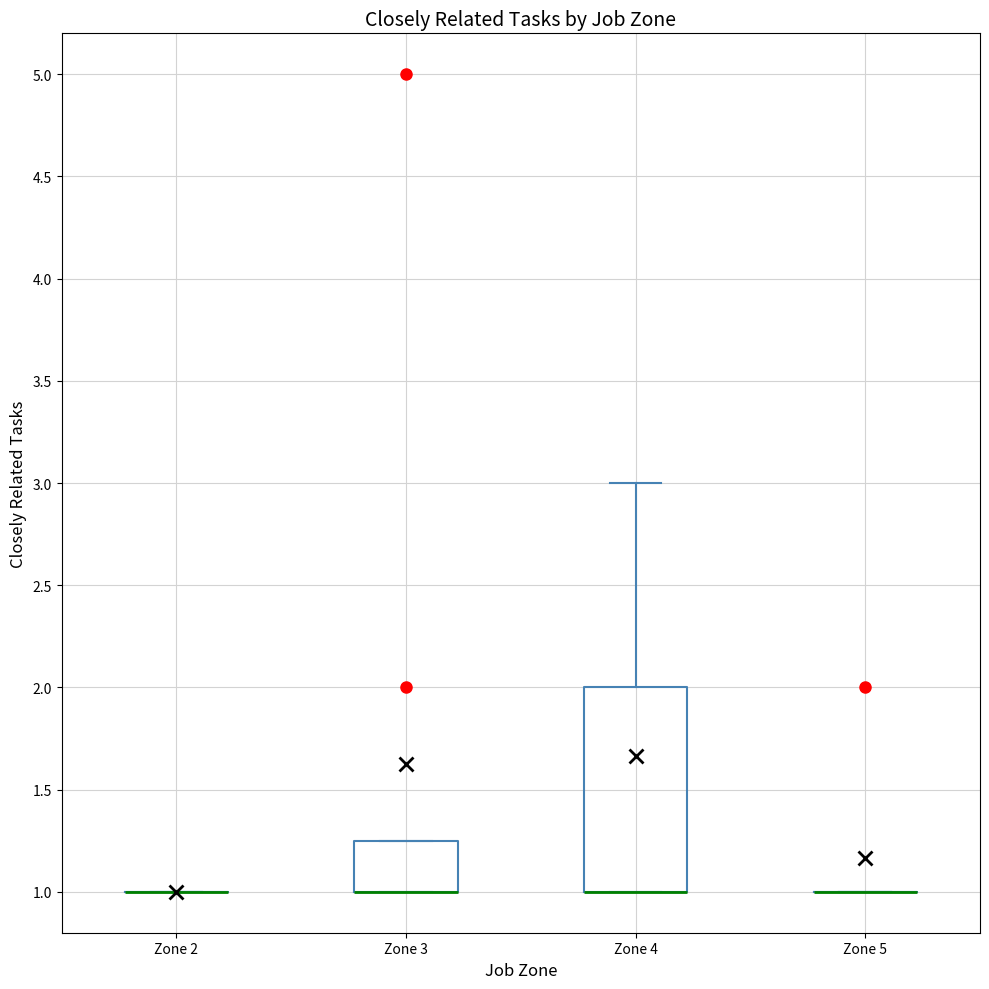

Reading left to right, transcribe this box plot: for each box, give where its median line is, the range the box spans, and where its two whiskers end, as read against the y-axis. The values are not printed on the chart, so give them approximately, as read against the axis.

Zone 2: box collapsed to a line at 1.00, whiskers 1.00 to 1.00
Zone 3: median 1.00 (drawn on the box's lower edge), box 1.00 to 1.25, whiskers 1.00 to 1.25
Zone 4: median 1.00 (drawn on the box's lower edge), box 1.00 to 2.00, whiskers 1.00 to 3.00
Zone 5: box collapsed to a line at 1.00, whiskers 1.00 to 1.00